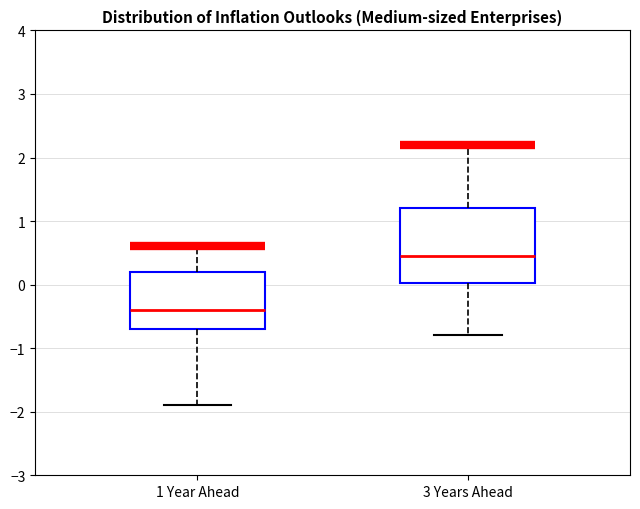

Comparing the boxes themselves (not the whiskers), which one is the tallest?

3 Years Ahead